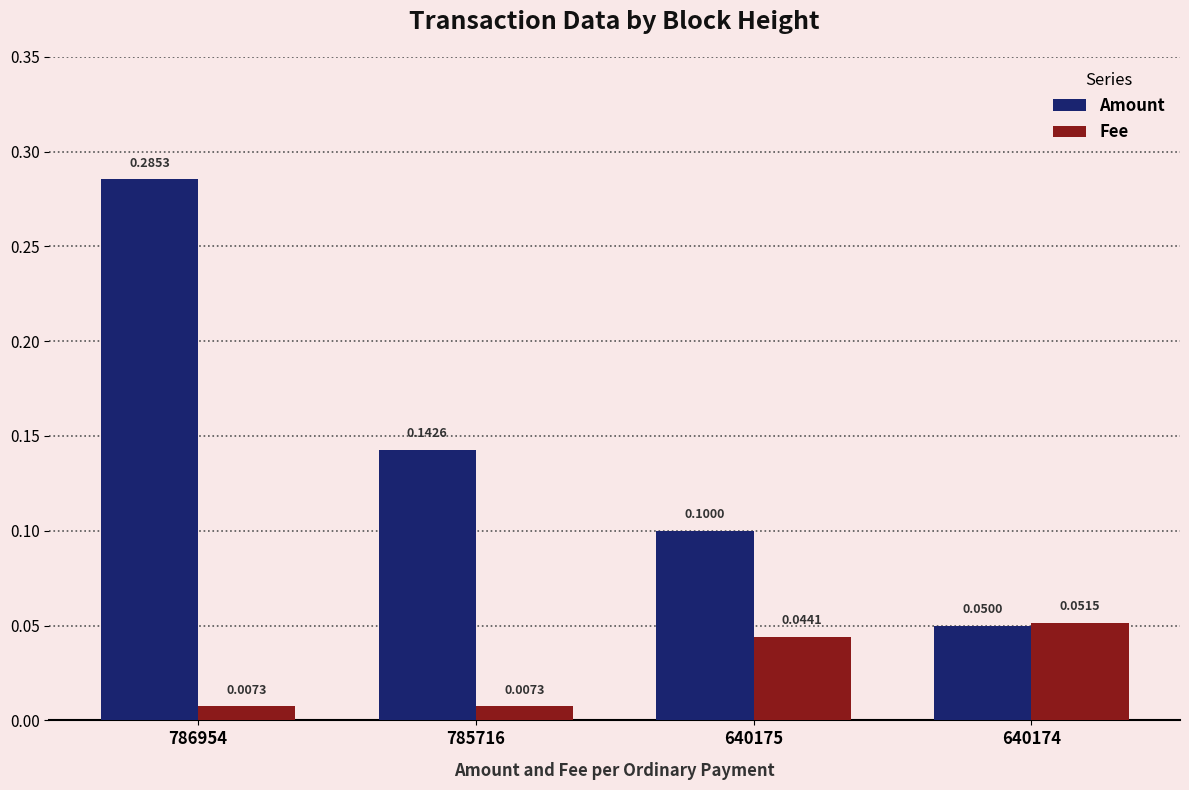

Are the bars horizontal?

No